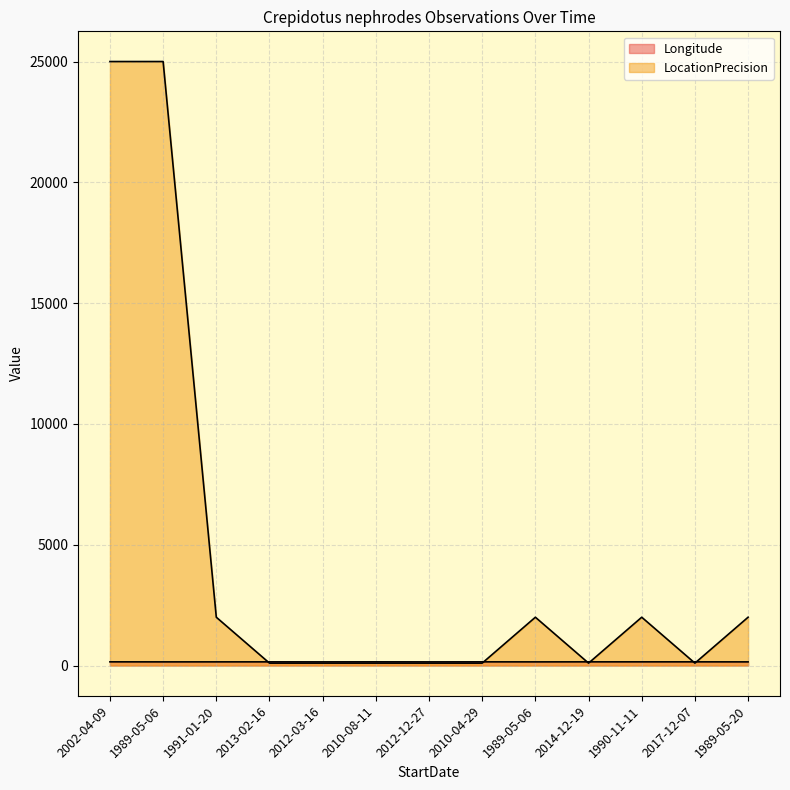

True or false: LocationPrecision has more than 1 interior local peaks.

True